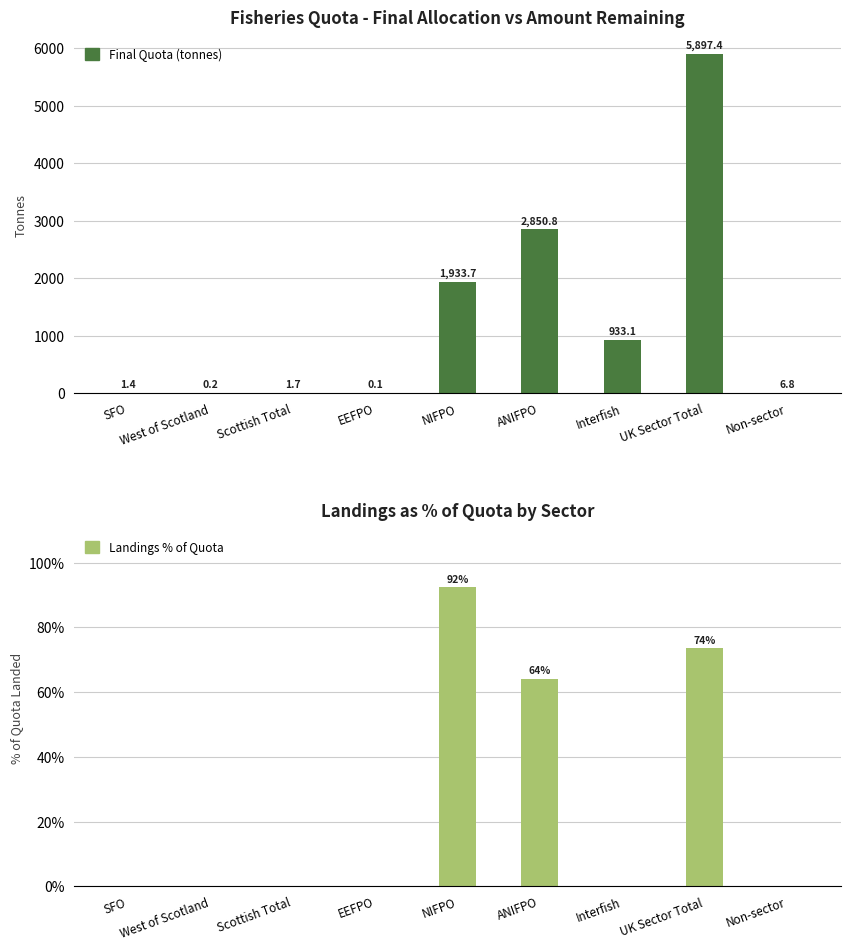

Which series has the largest total across all categories?

Final Quota (tonnes)